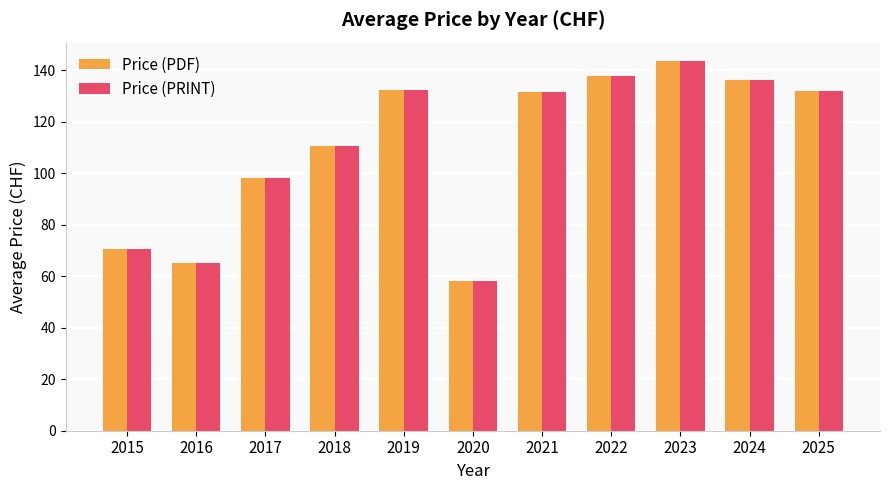

The value of Price (PDF) at 2023 is 60.7. True or false?

False